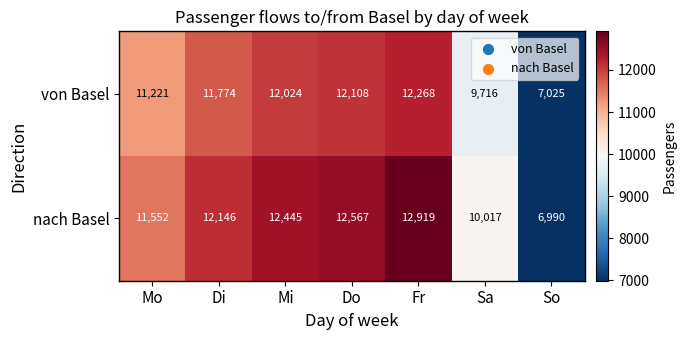

What is the difference between the highest and lowest values at Do?

459